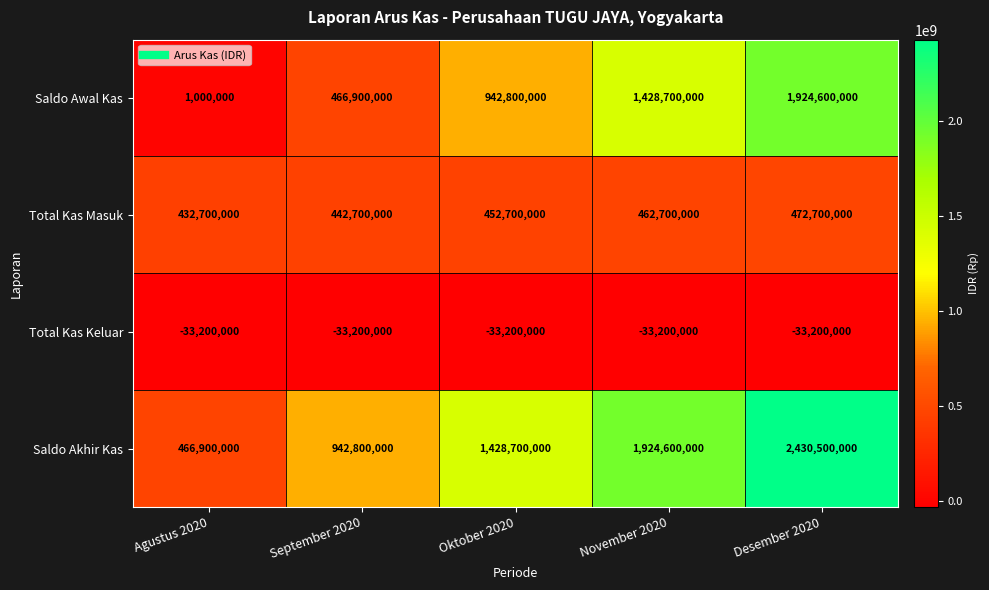

Which series has the widest spread of values?

Saldo Akhir Kas